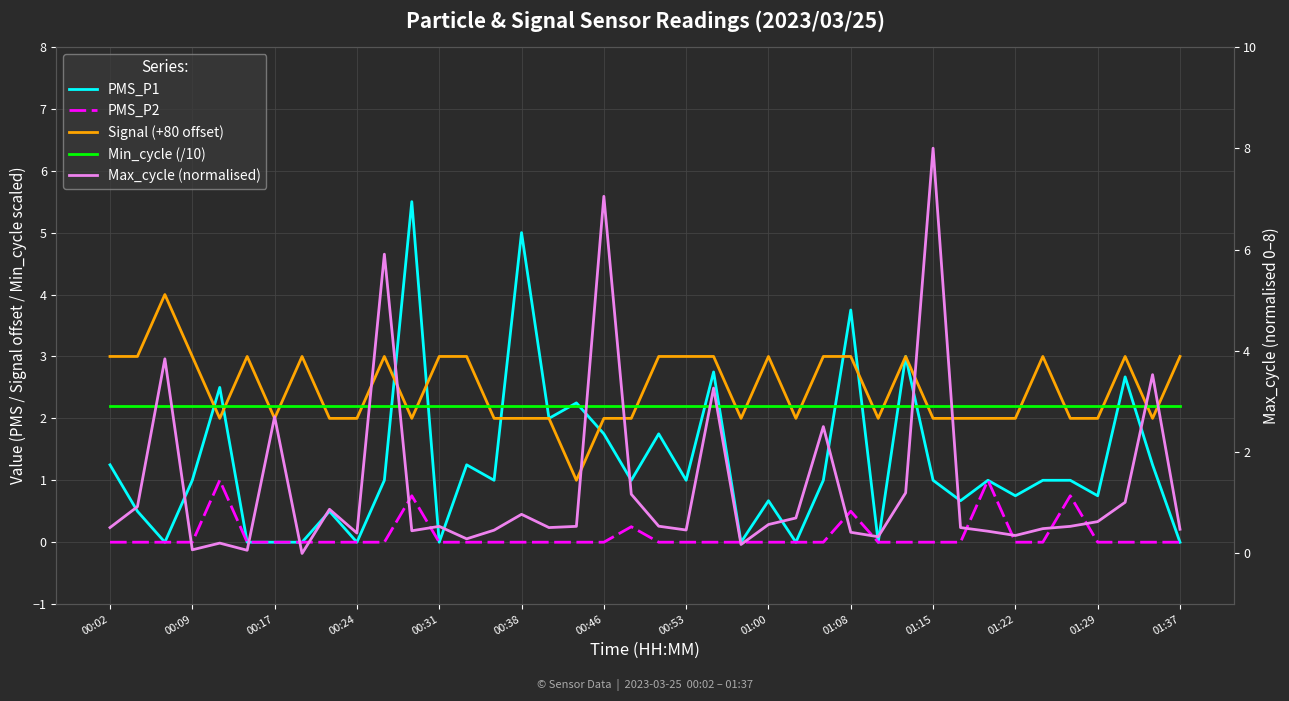

Read the Max_cycle (normalised) value at 26.

2.5